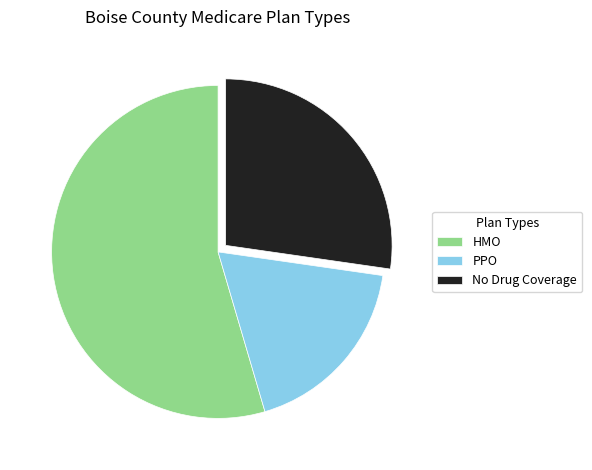

Is No Drug Coverage the majority of the pie?

No